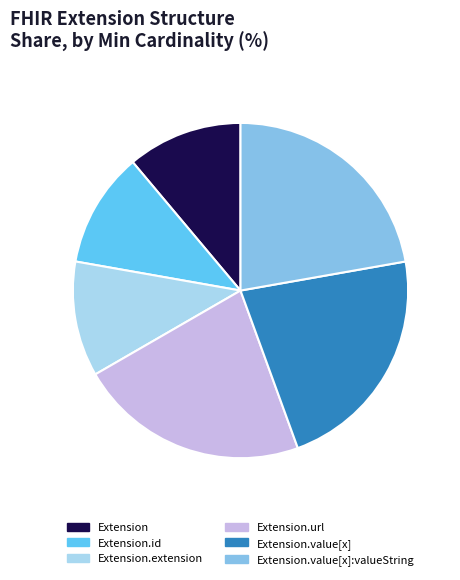

Is Extension the majority of the pie?

No